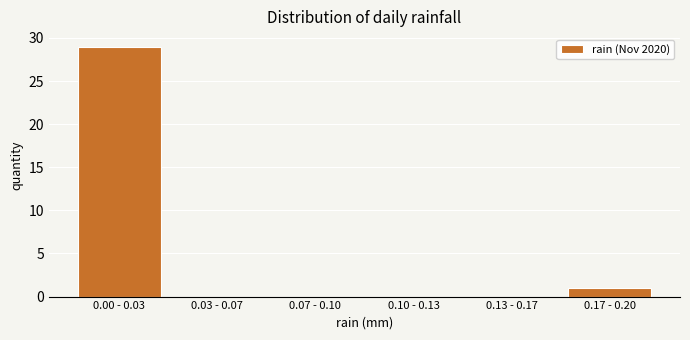

Reading left to right, what are all the values shown in this chart?

0.00 - 0.03=29	0.03 - 0.07=0	0.07 - 0.10=0	0.10 - 0.13=0	0.13 - 0.17=0	0.17 - 0.20=1